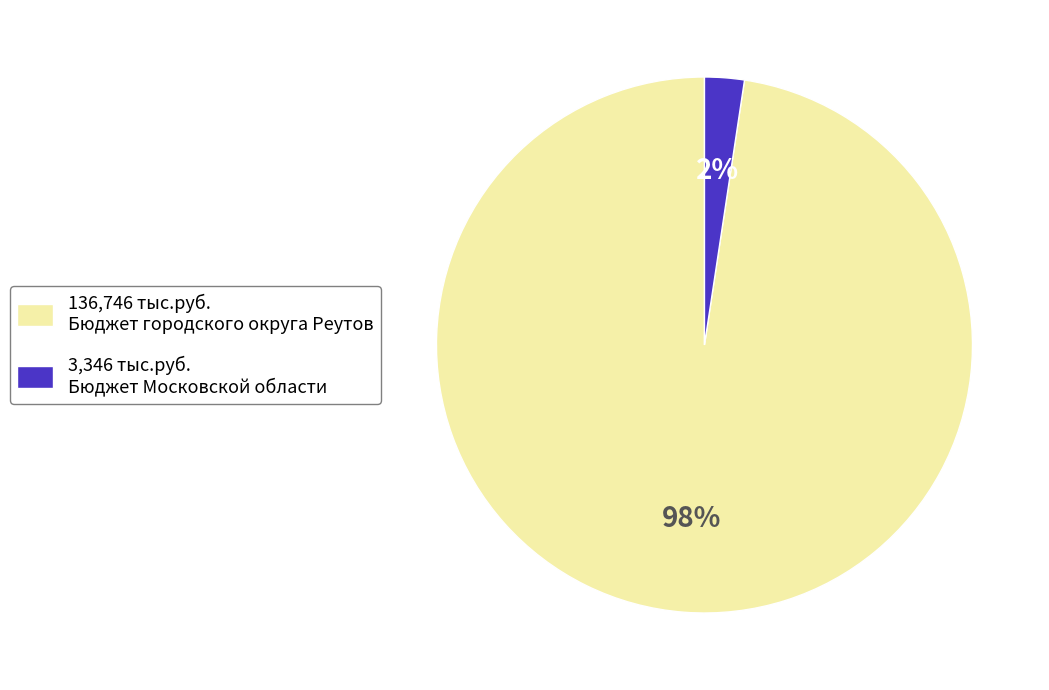

How many segments does this pie chart have?

2